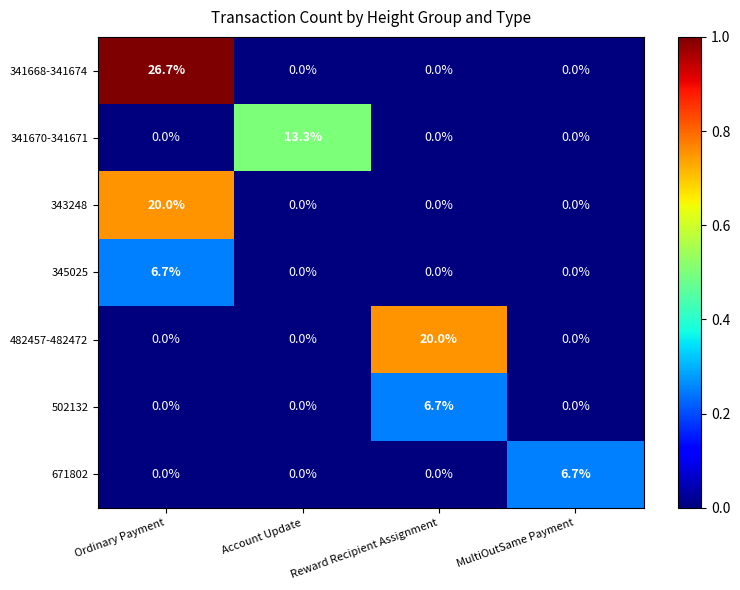

Which series has the widest spread of values?

341668-341674